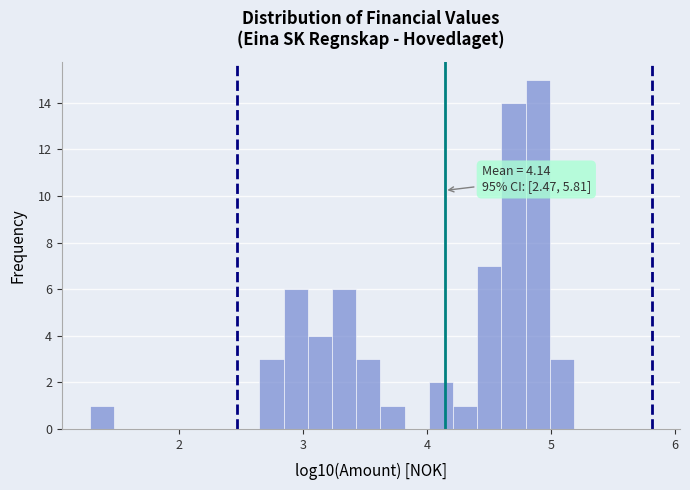

Read against the x-axis, roughly where is the centre of the tallest bar?

4.9